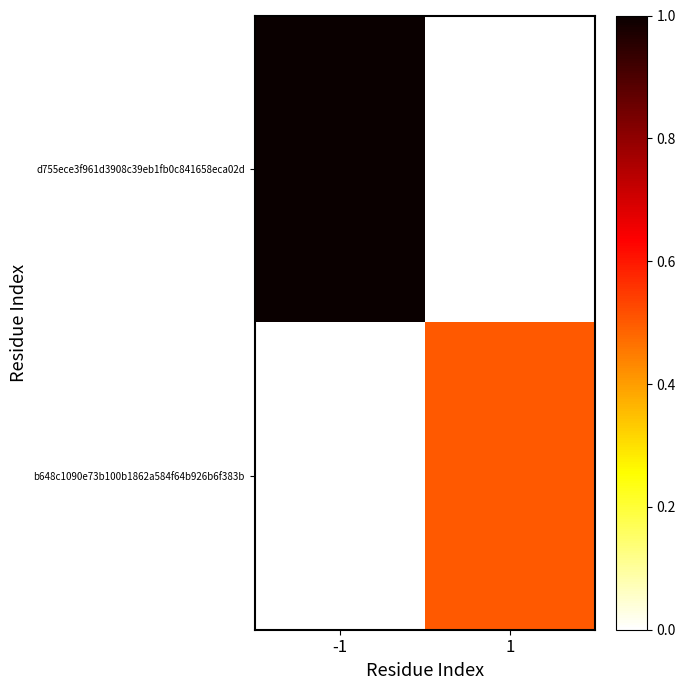

At which category does the chart reach its minimum across all series?

1